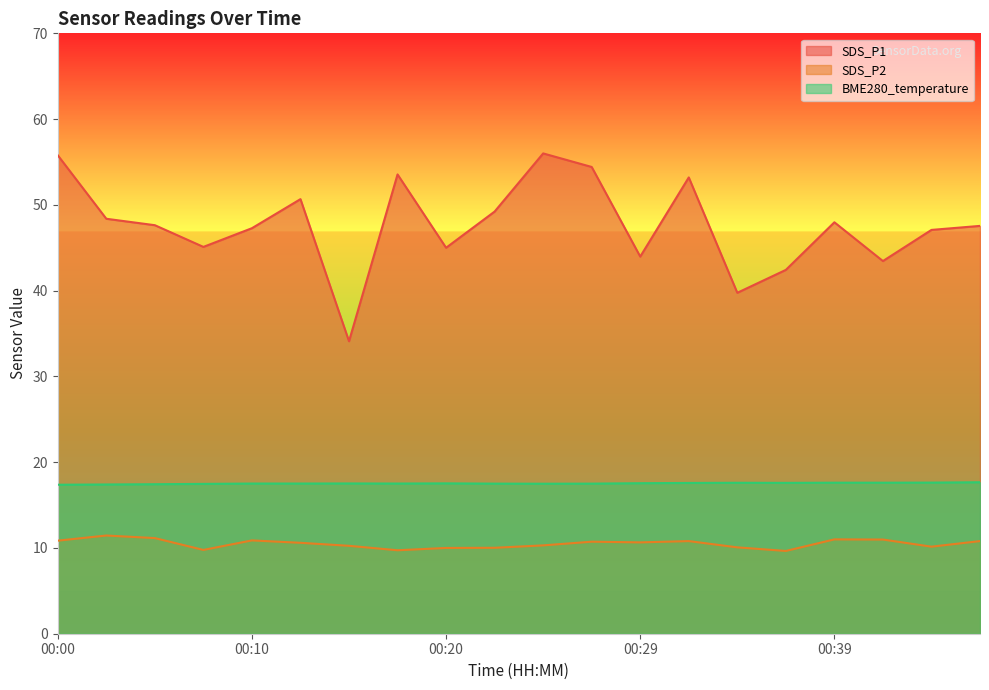

In SDS_P2, how many points are lower than both neighbors (excluding endpoints)?

5